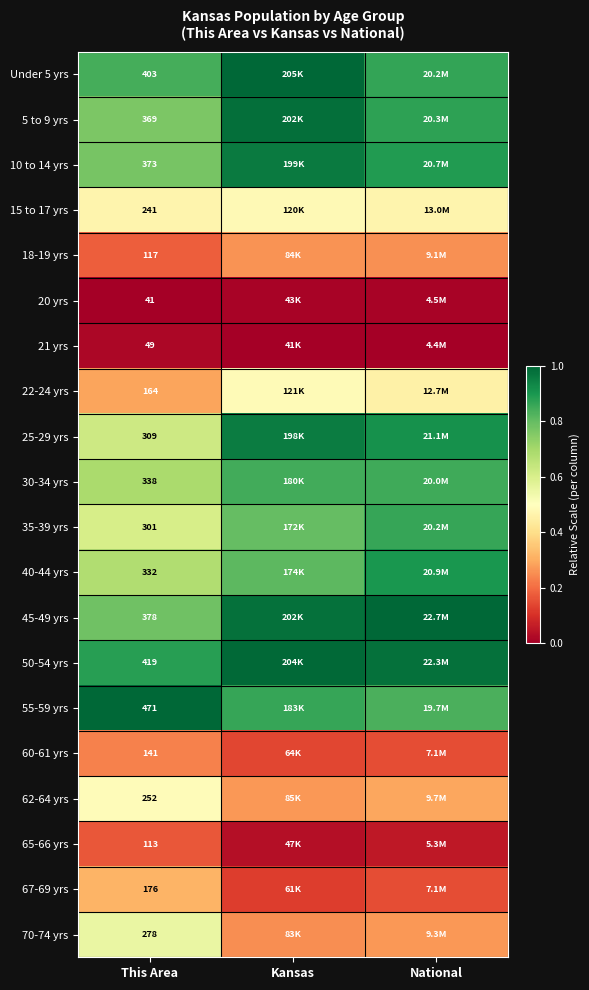

How many series are shown in this chart?

20